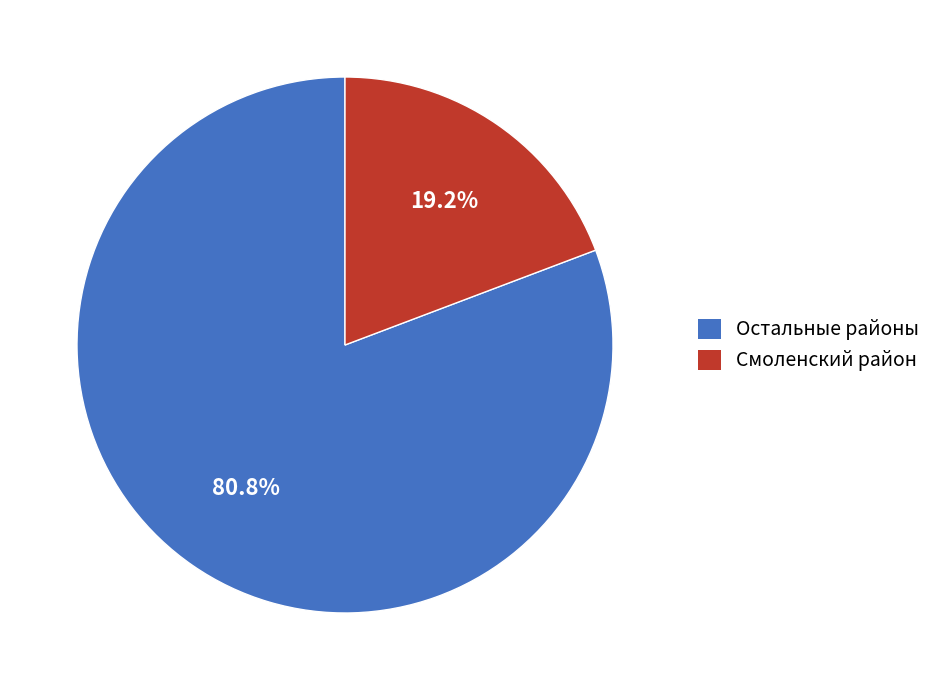

Rank the categories by value from lowest to highest.

Смоленский район, Остальные районы